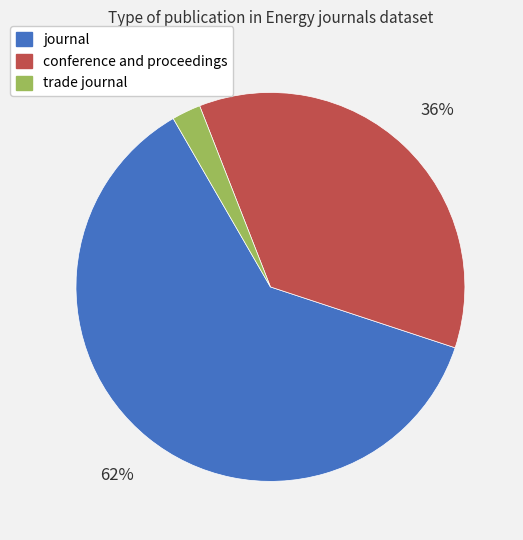

Rank the categories by value from lowest to highest.

trade journal, conference and proceedings, journal